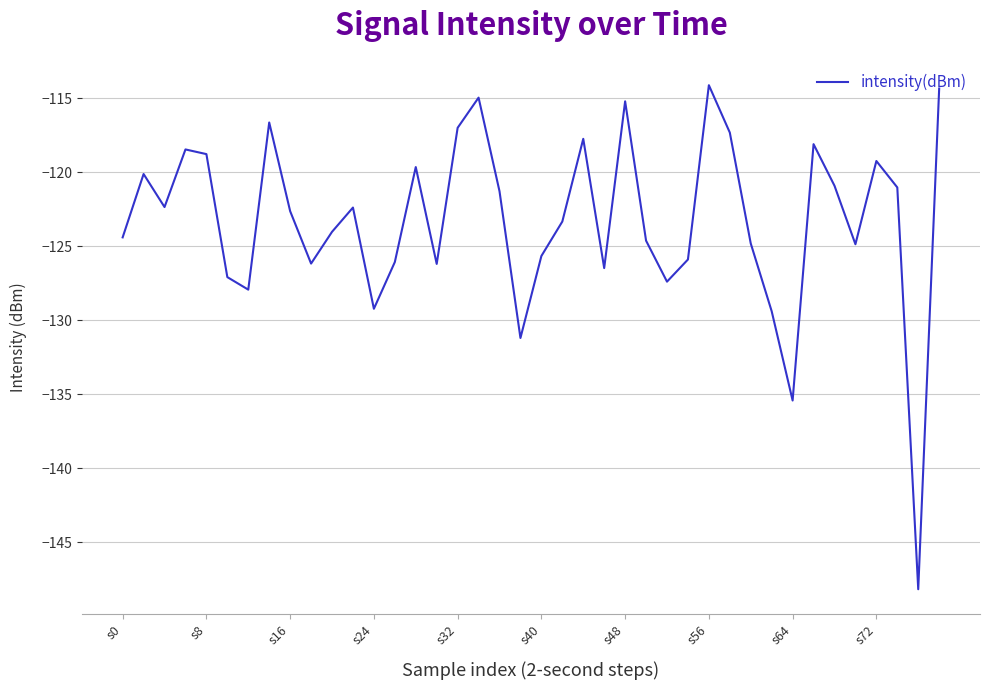

What is the minimum value shown in the chart?

-148.2